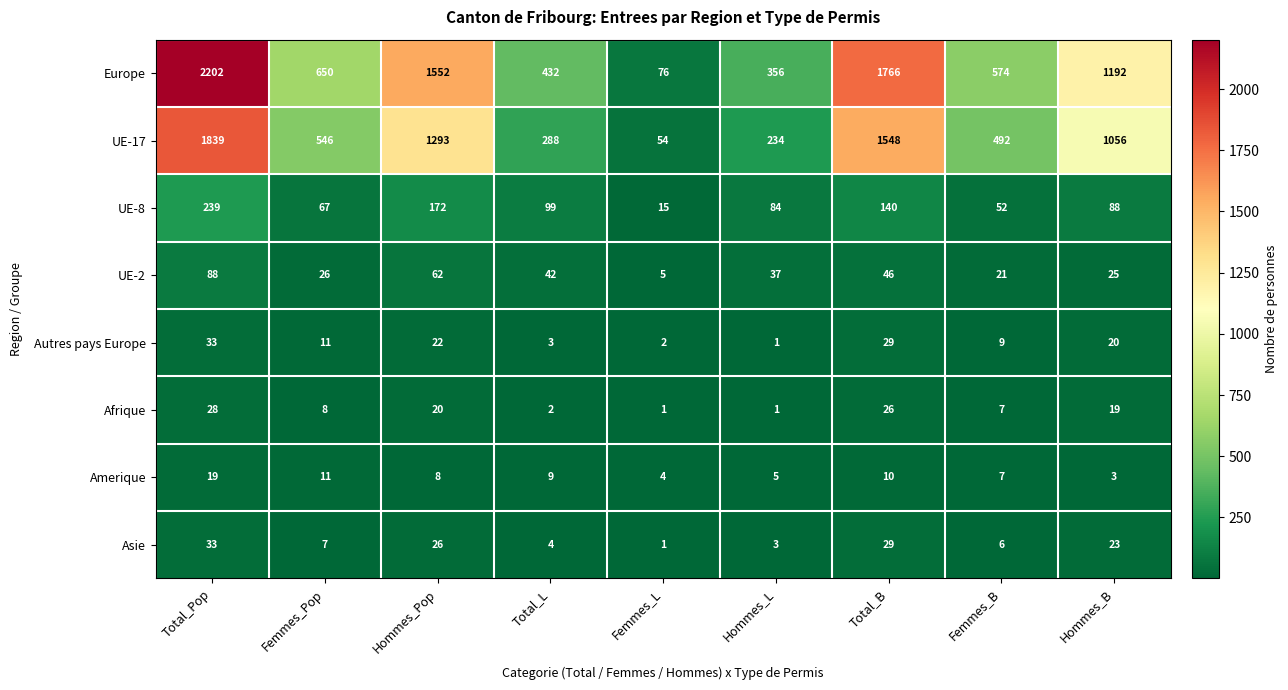

At how many categories does at least one series exceed 1309?

3